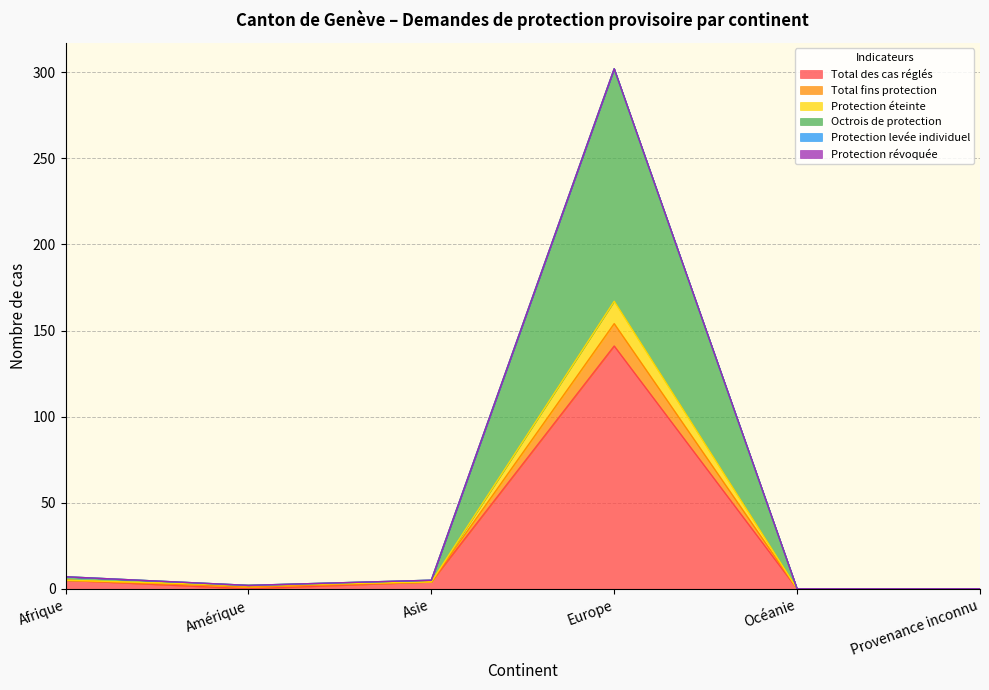

What is the approximate value of Total des cas réglés at Asie?

4